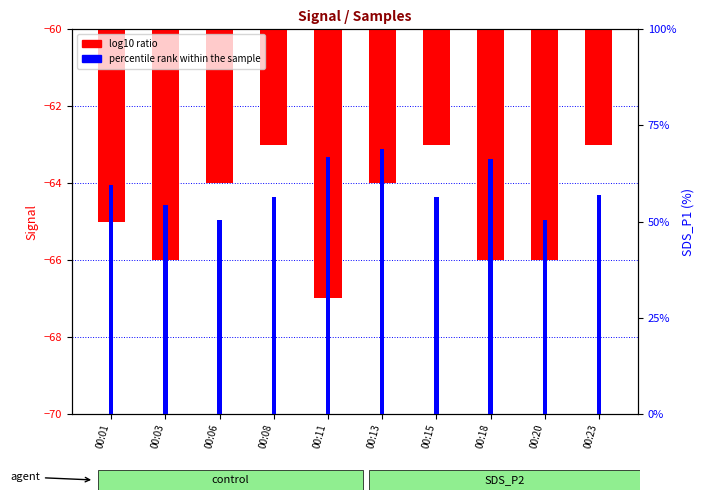

Reading right to left, list all the values displayed in this chart.

log10 ratio: -63.0	-66.0	-66.0	-63.0	-64.0	-67.0	-63.0	-64.0	-66.0	-65.0
percentile rank within the sample: 5.7	5.0	6.6	5.6	6.9	6.7	5.6	5.0	5.4	6.0